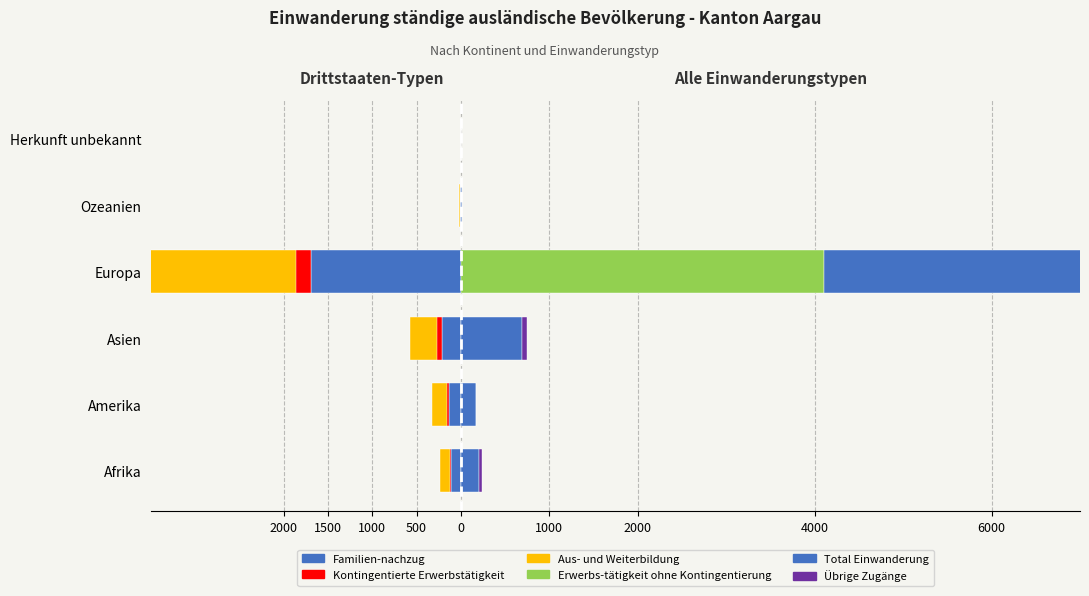

What are all the series names shown in the legend?

Familien-nachzug, Kontingentierte Erwerbstätigkeit, Aus- und Weiterbildung, Erwerbs-tätigkeit ohne Kontingentierung, Total Einwanderung, Übrige Zugänge